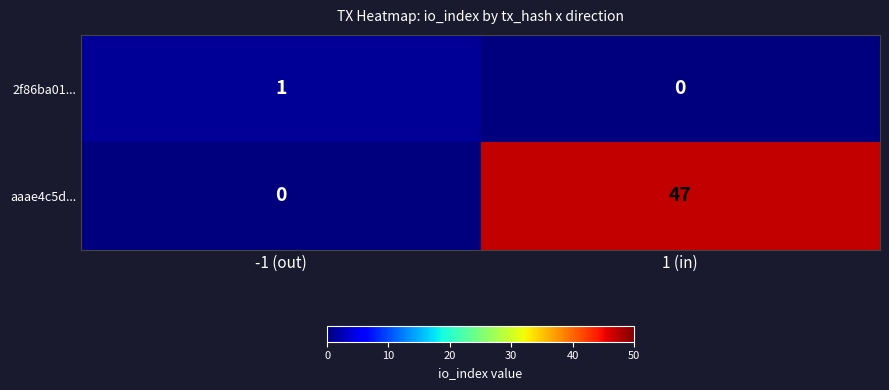

Reading left to right, transcribe all the data shown in this chart.

2f86ba01...: 1	0
aaae4c5d...: 0	47